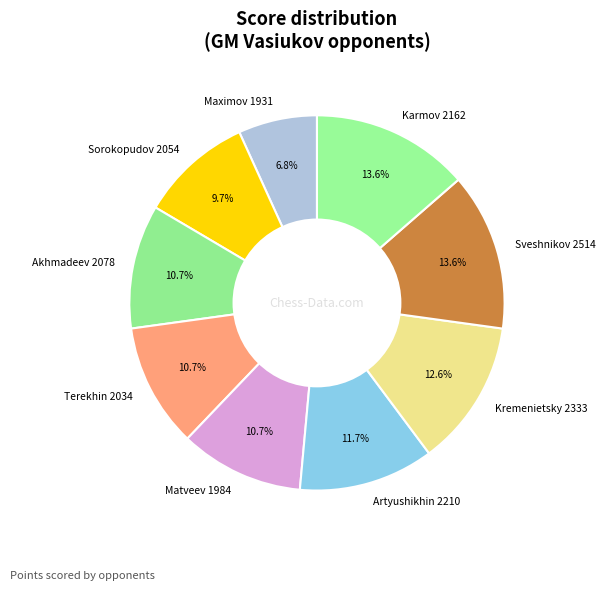

To the nearest percent, what is the difference between the largest and smallest slice percentages?

7%